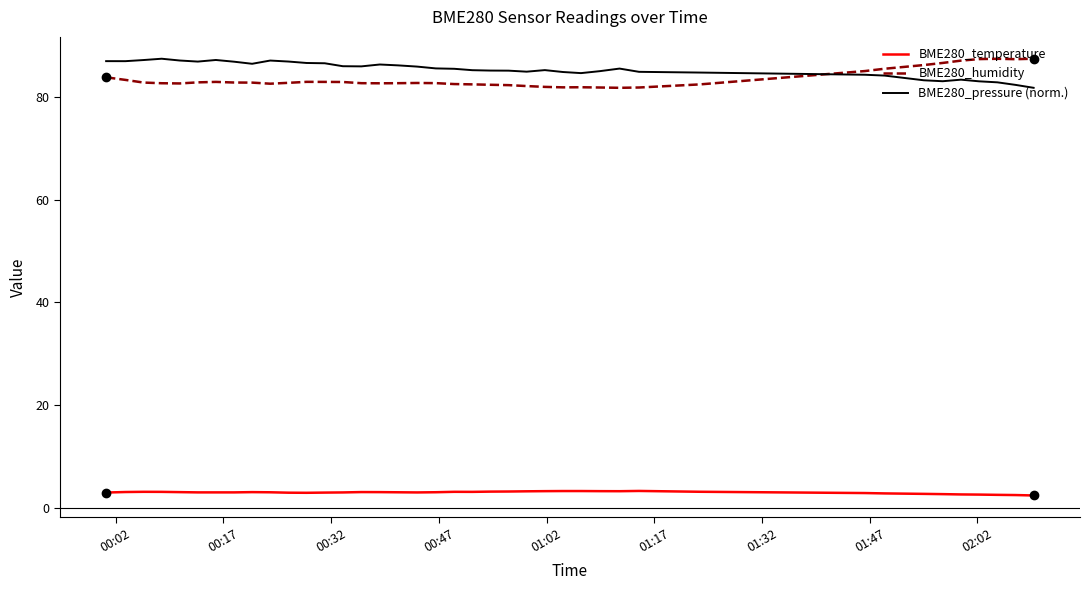

What is the greatest value displayed?

87.4